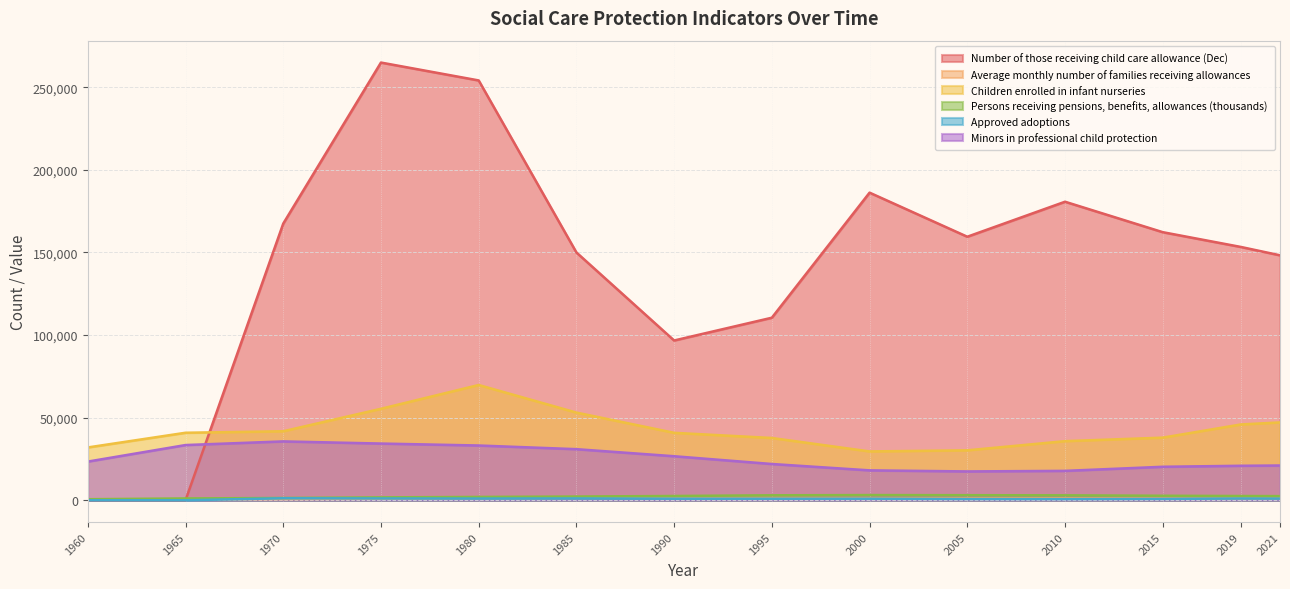

Reading right to left, what are all the values shown in this chart?

Number of those receiving child care allowance (Dec): 148263	153318	162268	180696	159509	186188	110489	96707	149990	254110	264930	167450	0	0
Average monthly number of families receiving allowances: 1072	1077	1108	1224	1265	1300	1432	1514	1363	1113	905	731	612	577
Children enrolled in infant nurseries: 47117	45889	37906	35782	30230	29561	37696	40825	53070	69768	55371	41771	40864	31970
Persons receiving pensions, benefits, allowances (thousands): 2515	2571	2727	2980	3063	3145	3010	2587	2261	2018	1748	1380	1101	636
Approved adoptions: 995	1052	829	735	773	949	940	958	1108	1028	1094	1218	0	0
Minors in professional child protection: 21041	20876	20271	17792	17456	18103	21952	26651	30927	33148	34326	35626	33420	23408